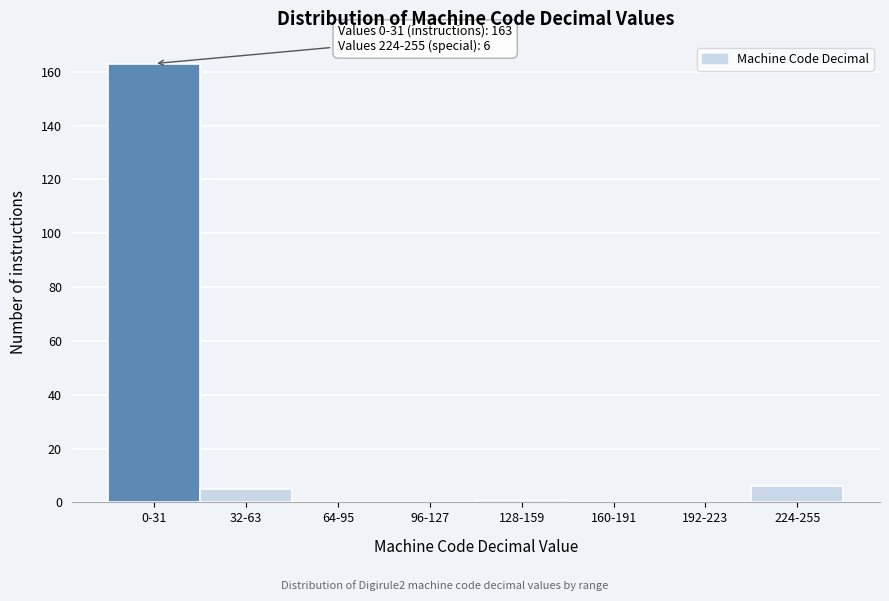

Reading left to right, list all the values displayed in this chart.

0-31=163	32-63=5	64-95=0	96-127=0	128-159=1	160-191=0	192-223=0	224-255=6